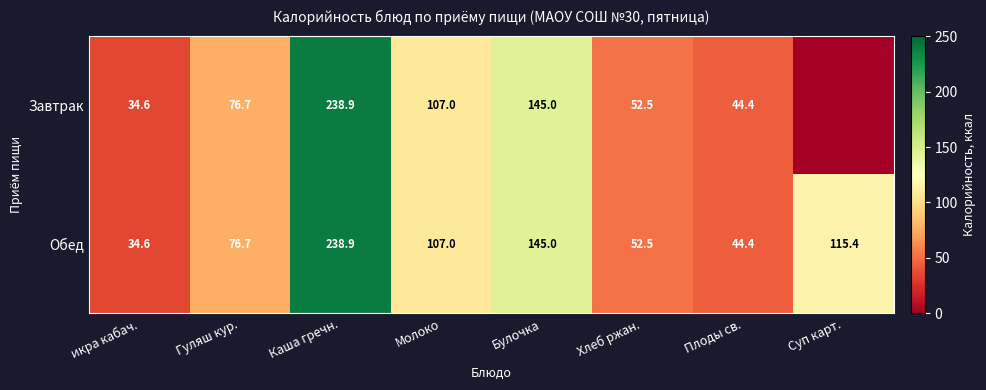

What is the total value across all series at Плоды св.?

88.8